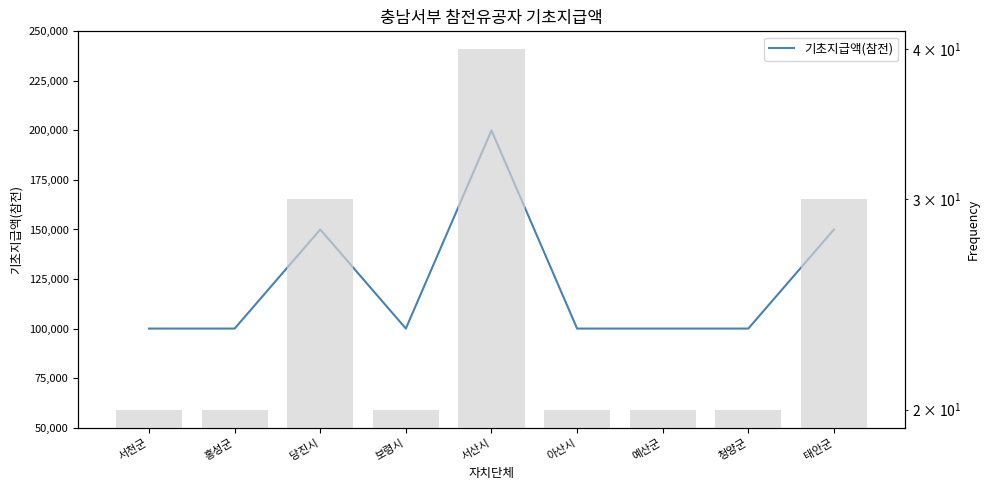

At which category does the chart reach its minimum across all series?

서천군